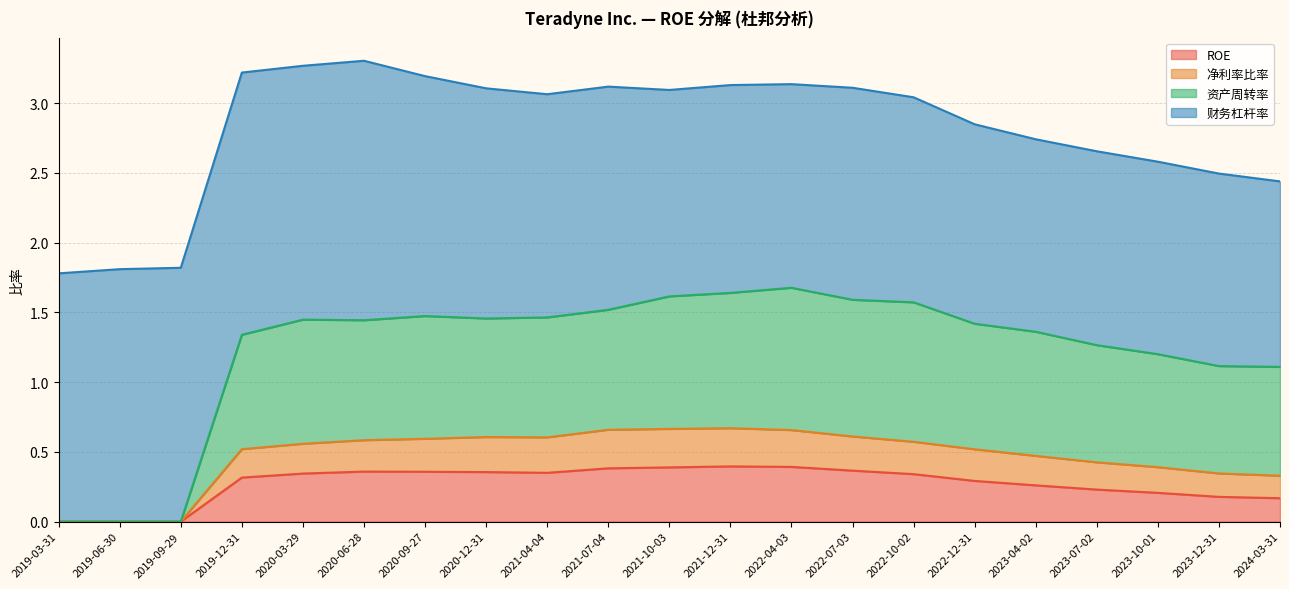

At which category does ROE reach its first local valley?

2021-04-04